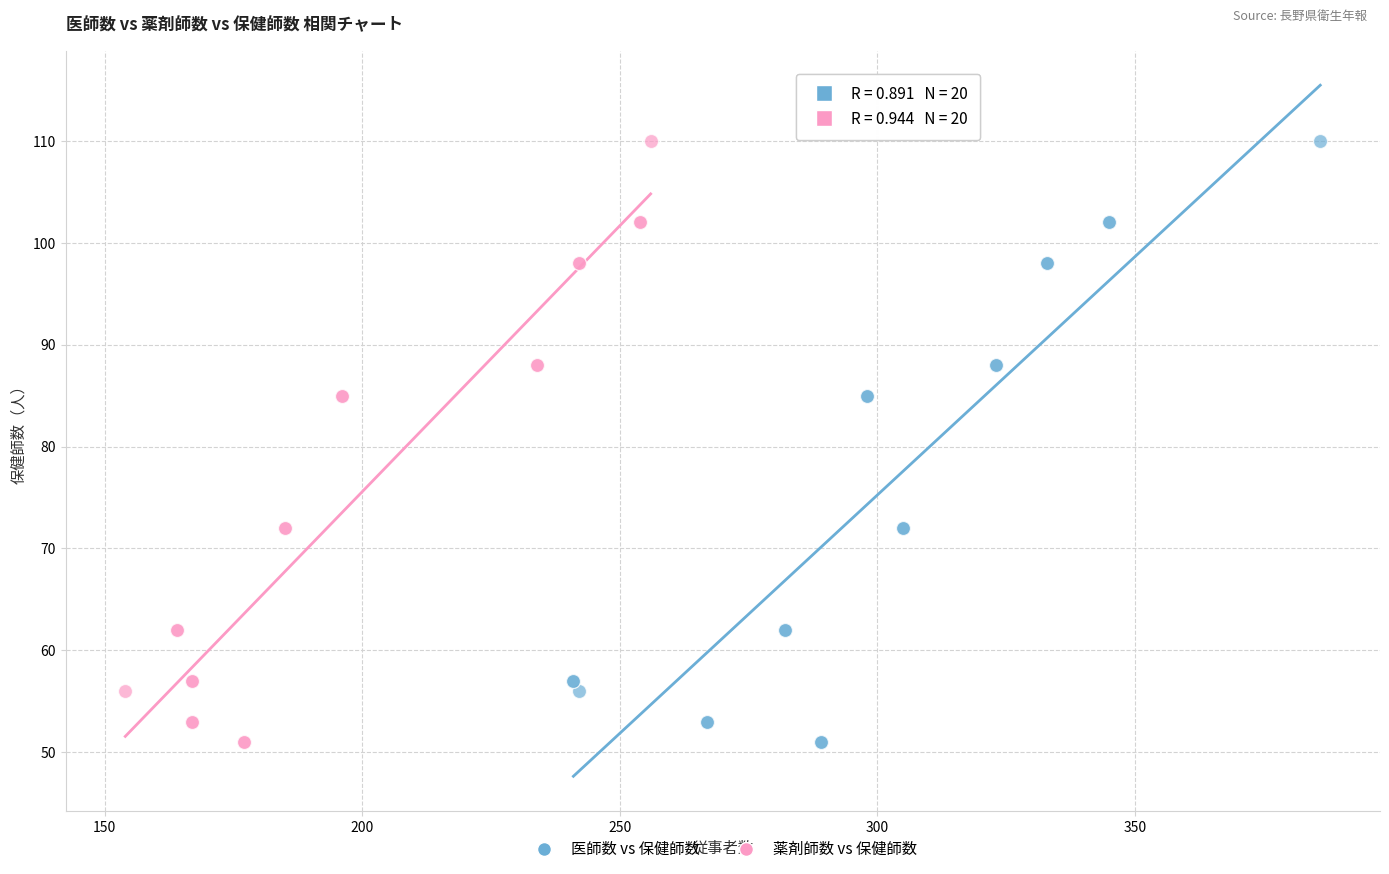

What are all the series names shown in the legend?

医師数 vs 保健師数, 薬剤師数 vs 保健師数